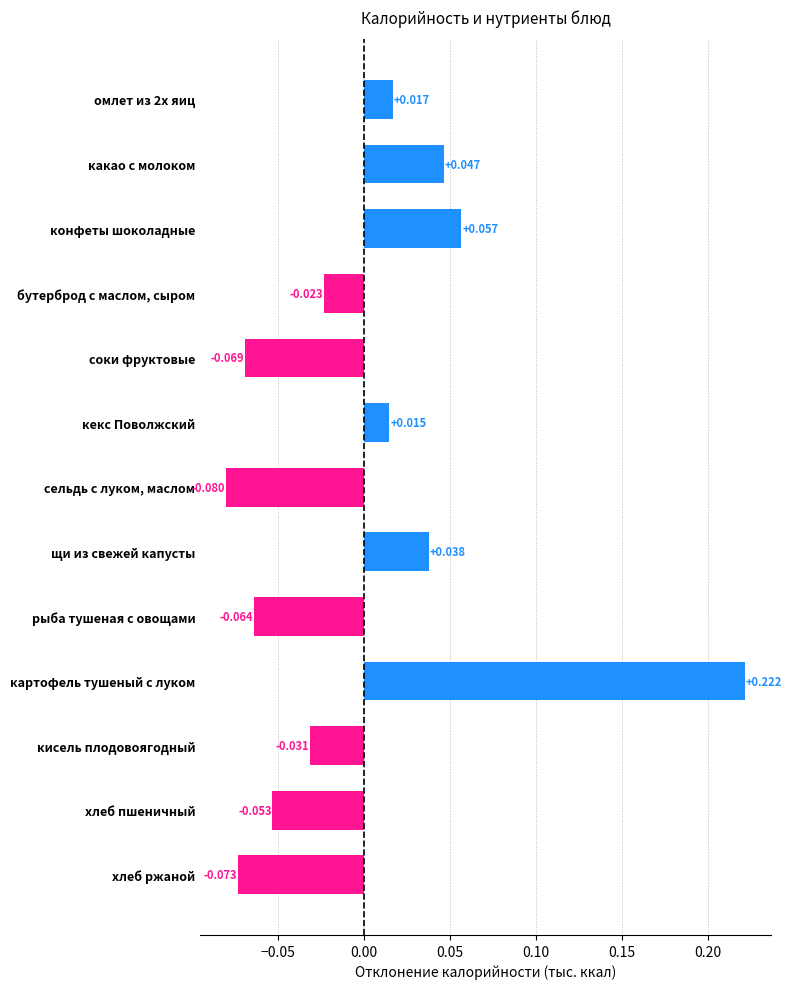

Which has a higher value, бутерброд с маслом, сыром or кисель плодовоягодный?

бутерброд с маслом, сыром